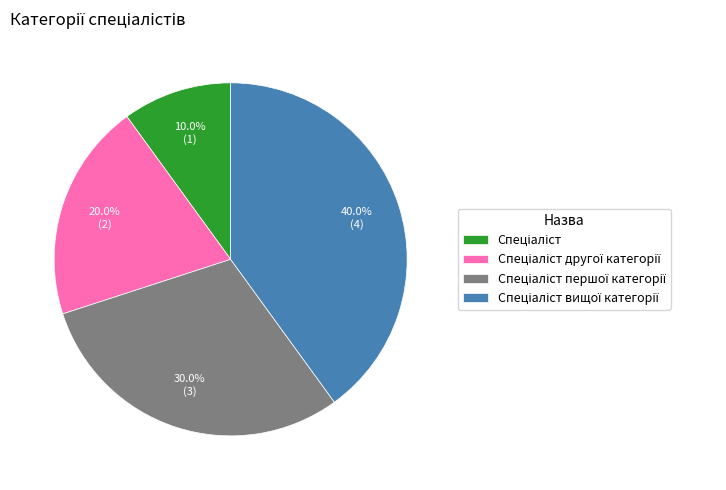

Is there a majority slice in this chart?

No